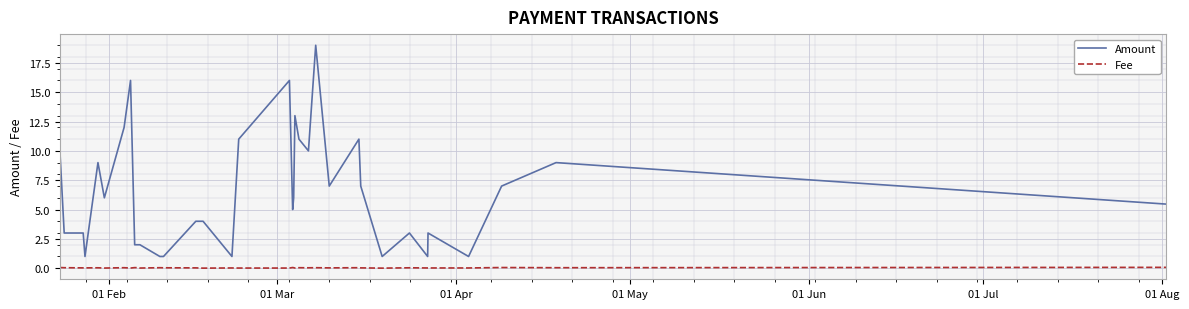

List the series in order of their overall mean, lowest first.

Fee, Amount